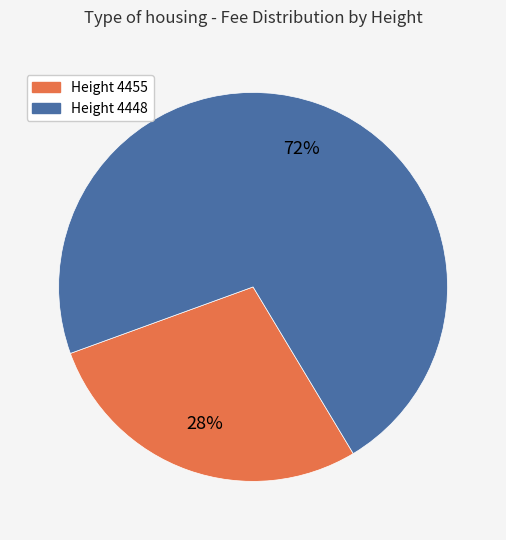

Which slice represents more than half of the pie?

Height 4448